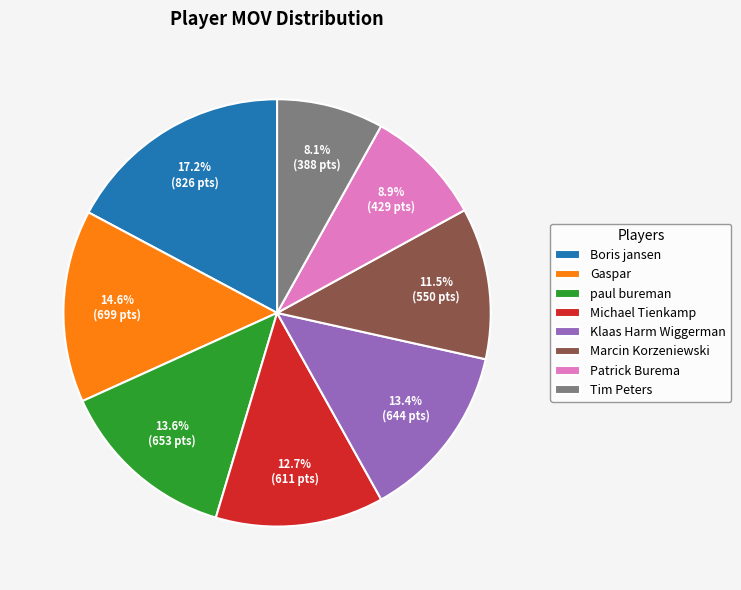

To the nearest percent, what is the combined percentage of Gaspar and Marcin Korzeniewski?

26%